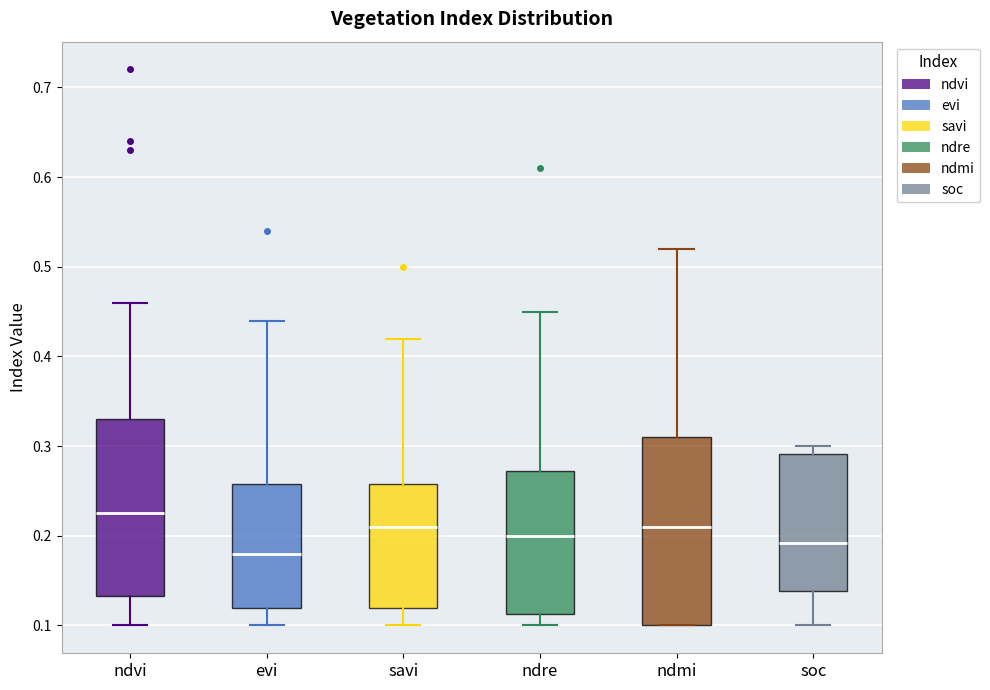

Where does the upper whisker of the box for evi end on the y-axis? The values are not printed on the chart, so give them approximately, as read against the axis.

0.44